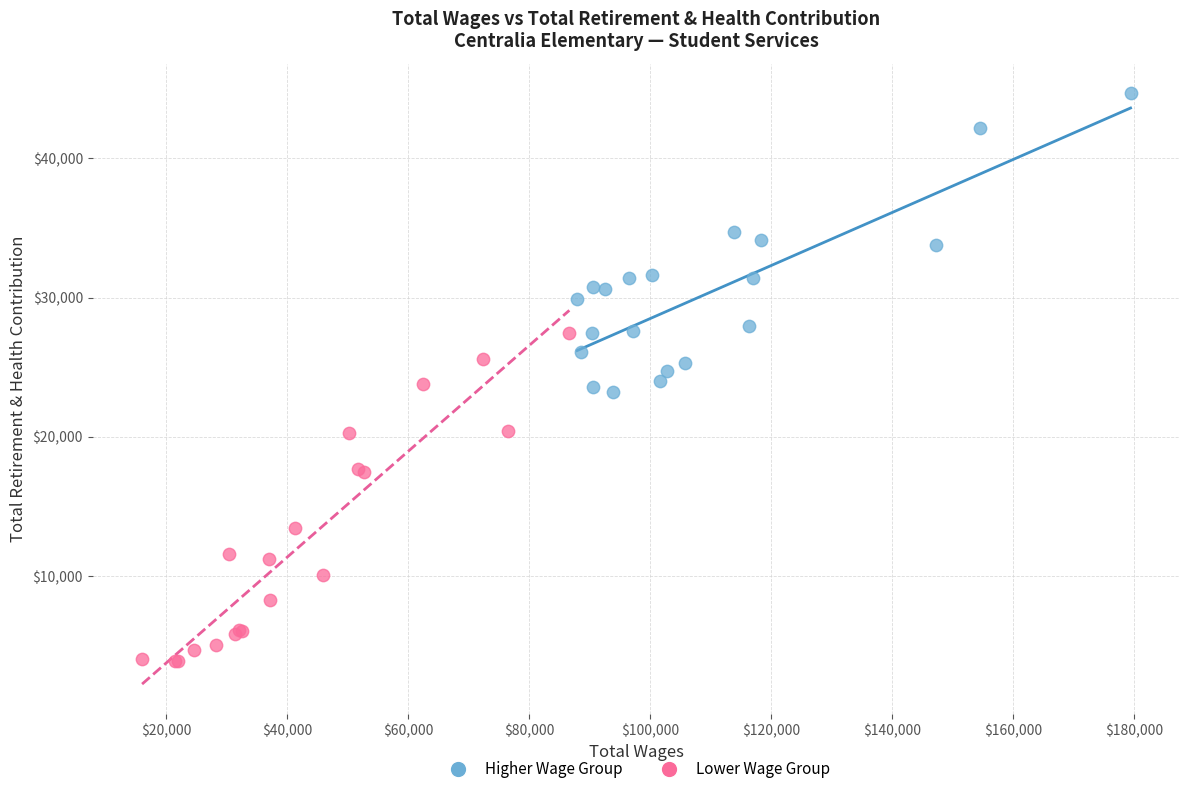

Which series contains the highest Y value?

Higher Wage Group